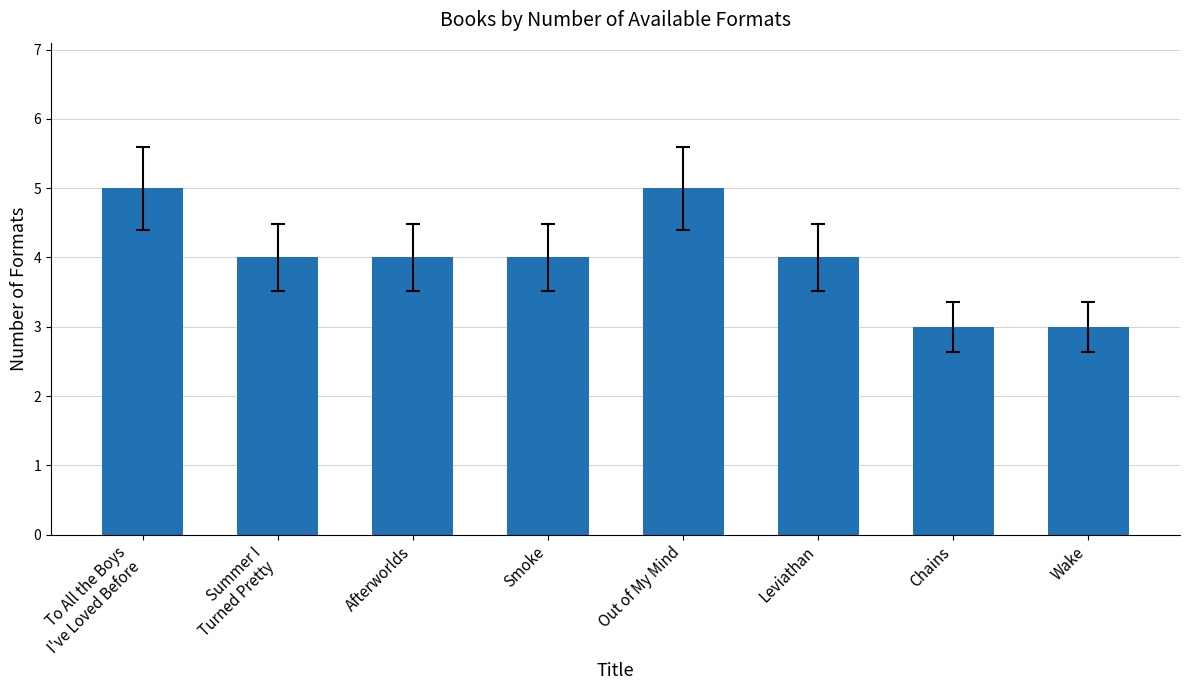

What is the greatest value displayed?

5